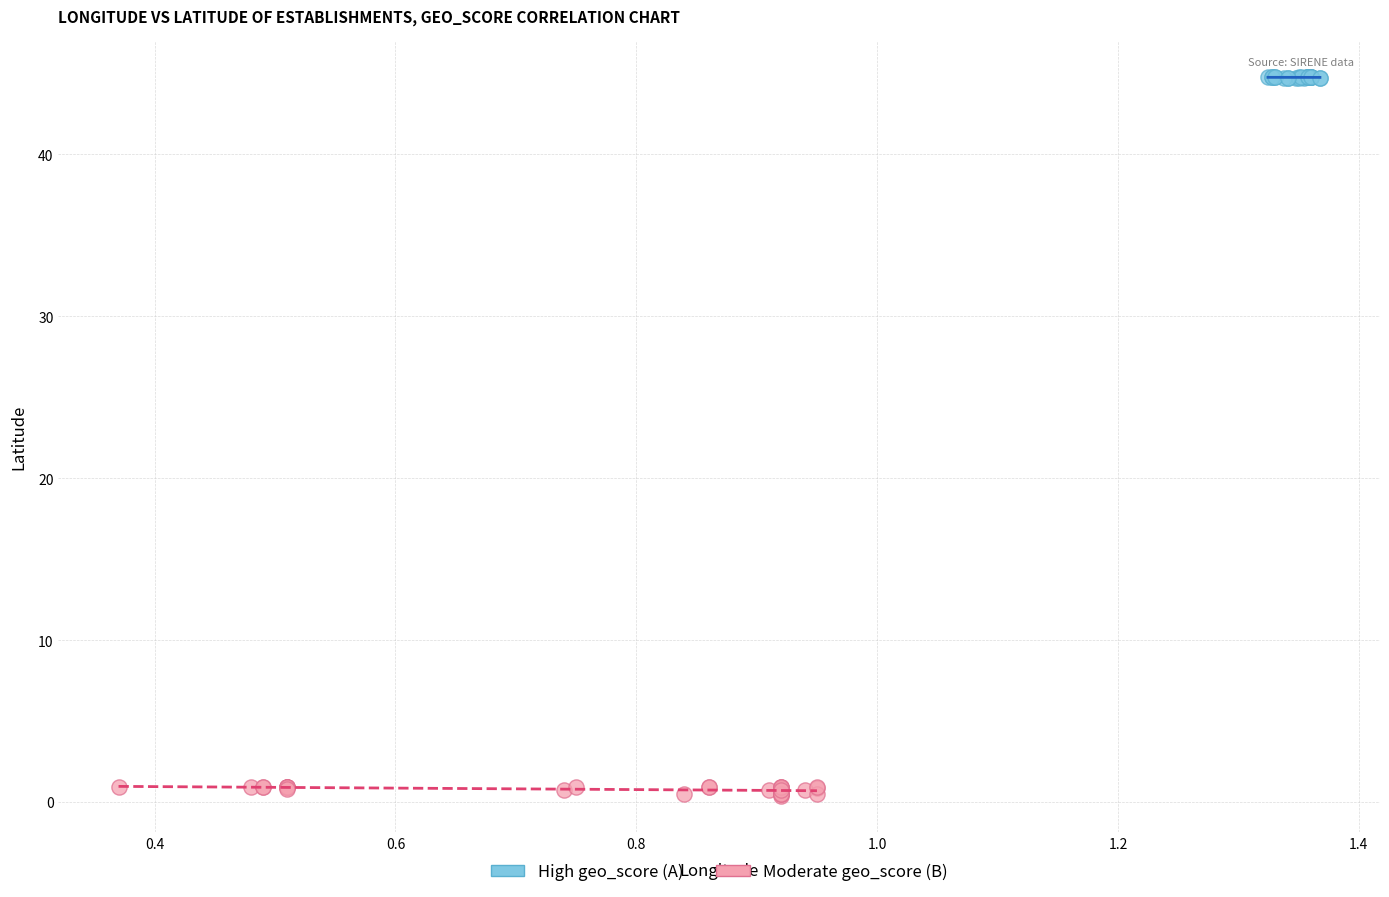

Which series contains the highest Y value?

High geo_score (A)